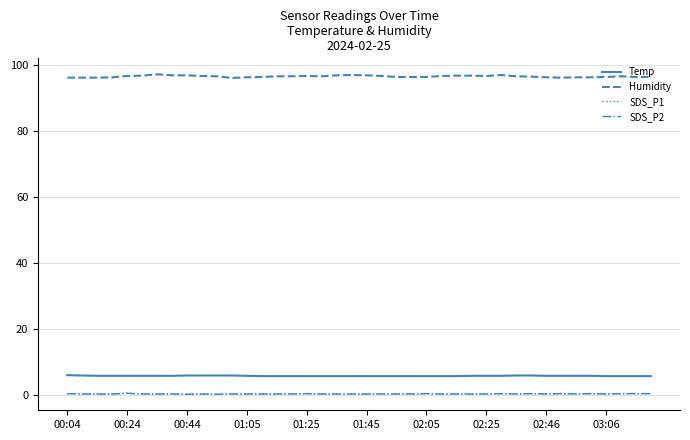

Reading left to right, list all the values displayed in this chart.

Temp: 6.1	6.0	5.9	5.9	5.9	5.9	5.9	5.9	6.0	6.0	6.0	6.0	5.9	5.8	5.8	5.8	5.8	5.8	5.8	5.8	5.8	5.8	5.8	5.8	5.8	5.8	5.8	5.9	5.9	5.9	6.0	6.0	5.9	5.9	5.9	5.9	5.8	5.8	5.8	5.8
Humidity: 96.3	96.3	96.3	96.4	96.8	96.9	97.3	97.0	97.0	96.8	96.7	96.2	96.4	96.5	96.7	96.7	96.8	96.7	97.0	97.1	97.0	96.8	96.5	96.5	96.5	96.8	96.9	96.9	96.8	97.1	96.7	96.6	96.4	96.3	96.4	96.4	96.5	96.7	96.5	96.5
SDS_P1: 0.5	0.4	0.4	0.4	0.6	0.4	0.4	0.4	0.3	0.4	0.3	0.4	0.4	0.4	0.4	0.4	0.5	0.4	0.4	0.4	0.4	0.4	0.4	0.4	0.5	0.4	0.4	0.4	0.4	0.5	0.4	0.5	0.4	0.5	0.4	0.5	0.4	0.5	0.5	0.5
SDS_P2: 0.5	0.4	0.4	0.4	0.6	0.4	0.4	0.4	0.3	0.4	0.3	0.4	0.4	0.4	0.4	0.4	0.5	0.4	0.4	0.4	0.4	0.4	0.4	0.4	0.5	0.4	0.4	0.4	0.4	0.5	0.4	0.5	0.4	0.5	0.4	0.5	0.4	0.5	0.5	0.5